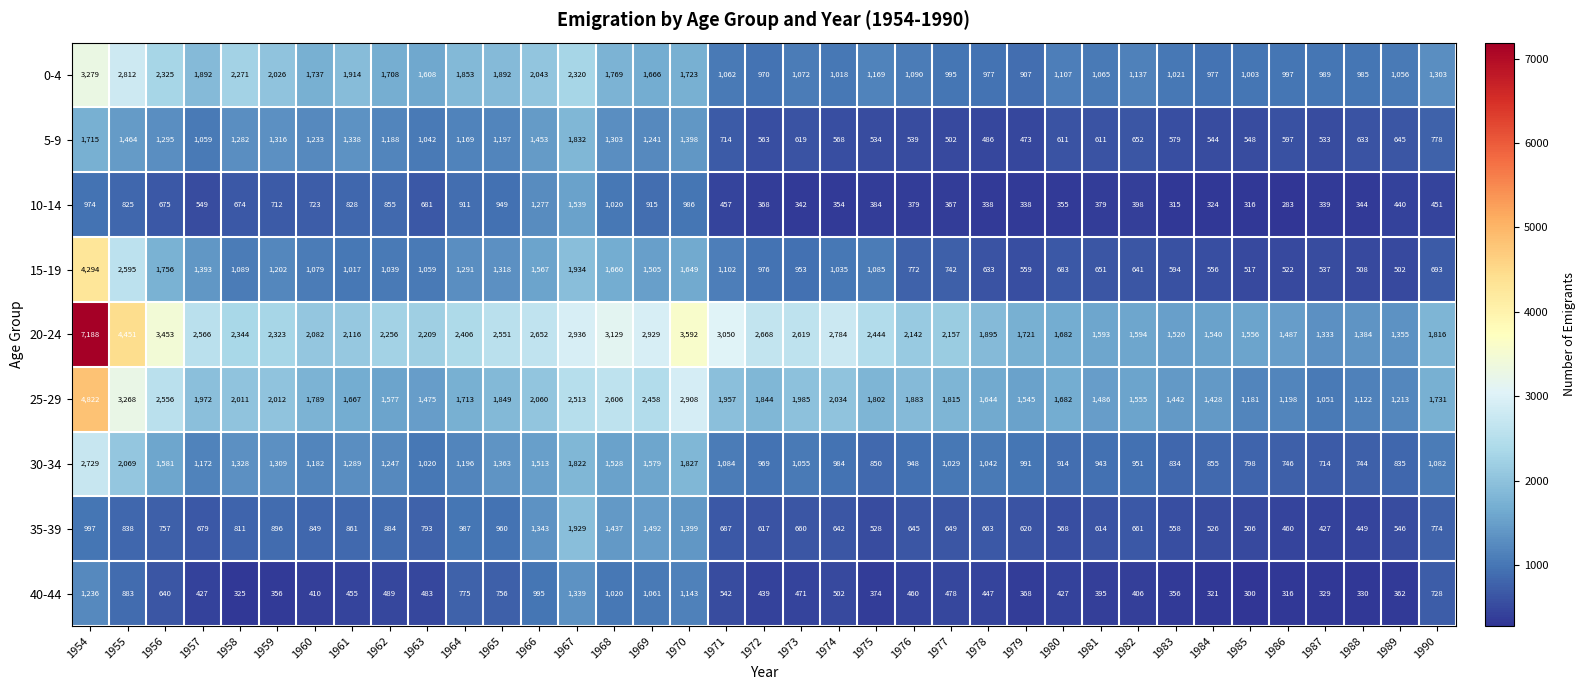

What is the average value of the 0-4 series?

1506